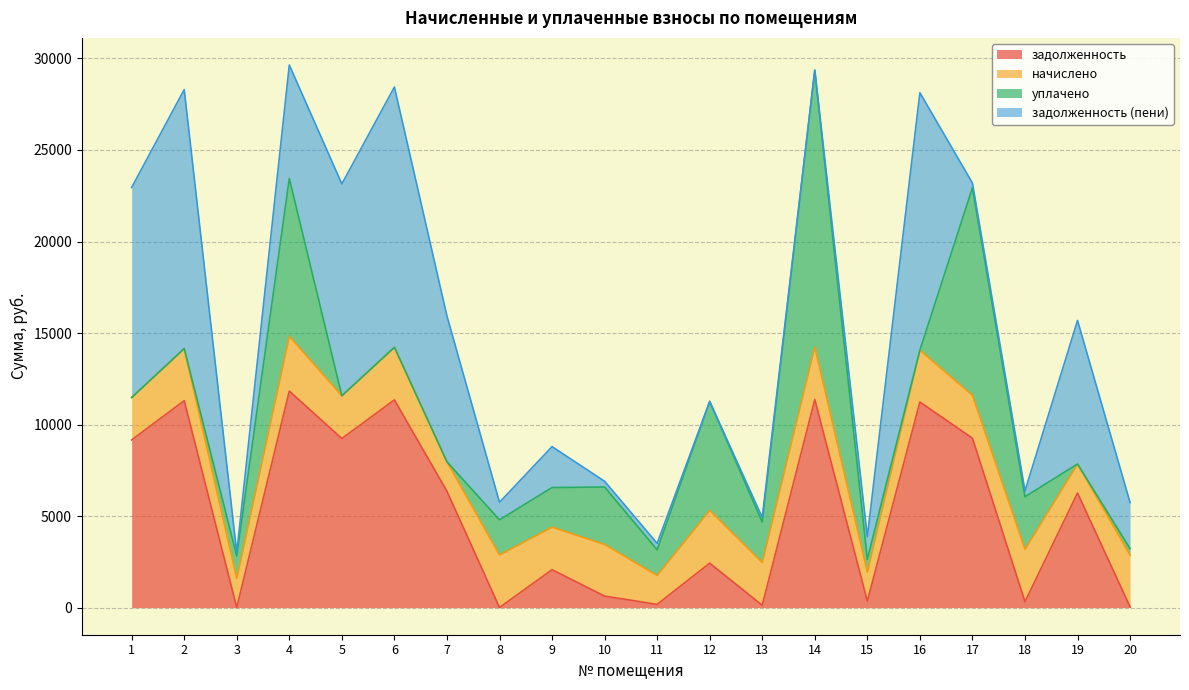

How many categories are shown in the chart?

20